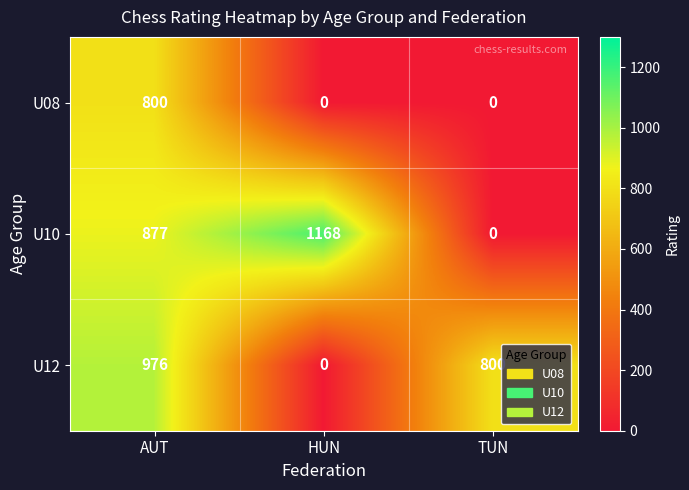

At how many categories does at least one series exceed 506?

3